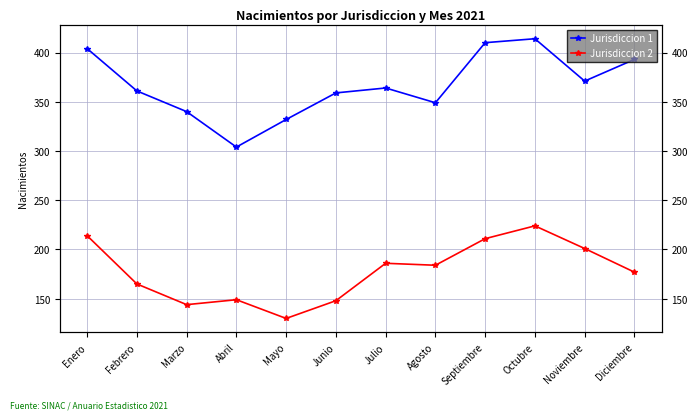

True or false: Jurisdiccion 1 and Jurisdiccion 2 intersect in this chart.

False